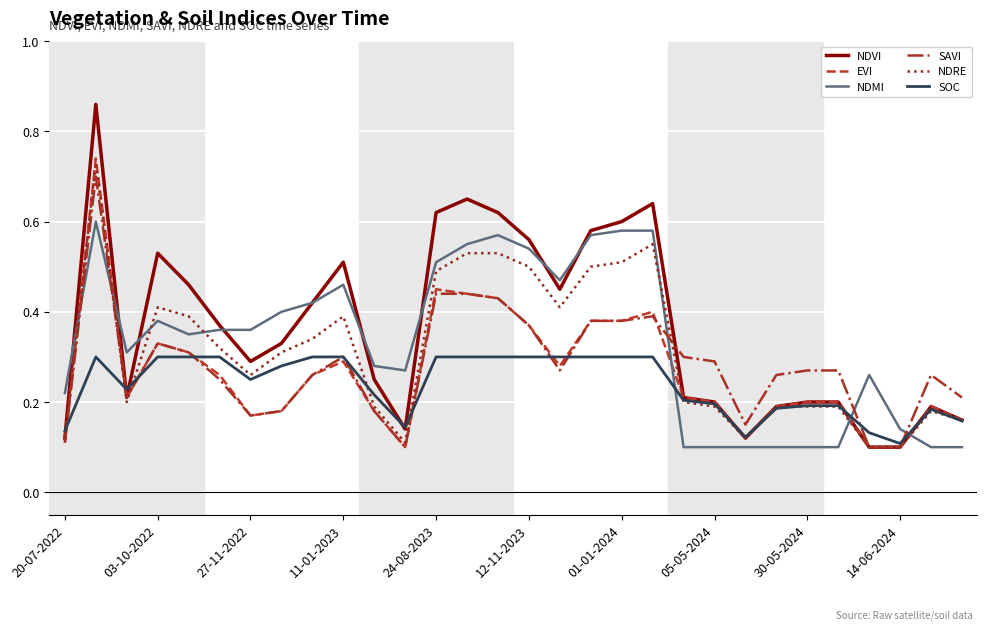

After their last crossing, which series has the higher values: NDMI or SAVI?

SAVI